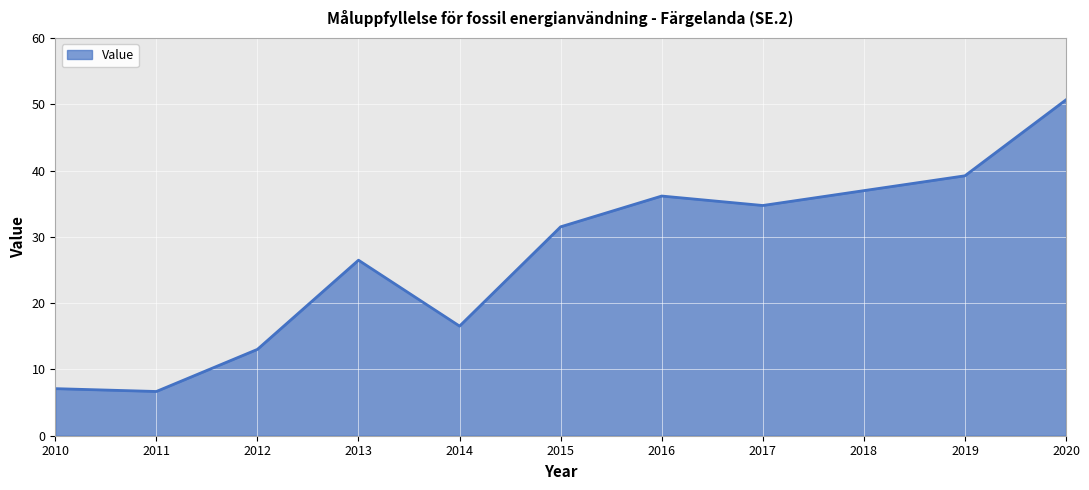

At which label is the value closest to 28?

2013